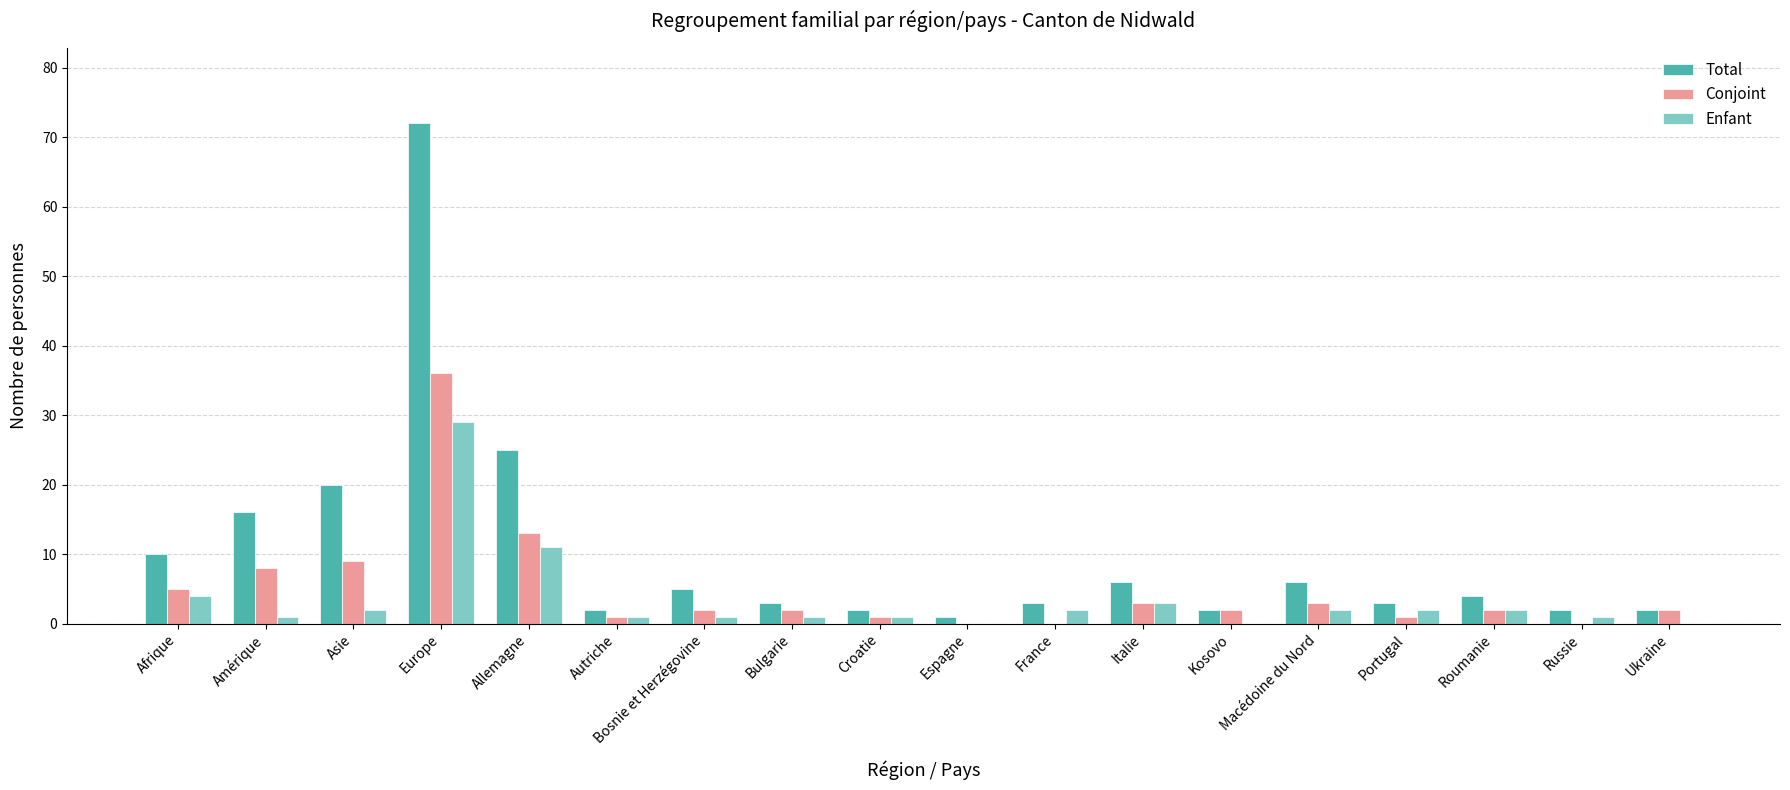

What is the sum of all Enfant values?

63